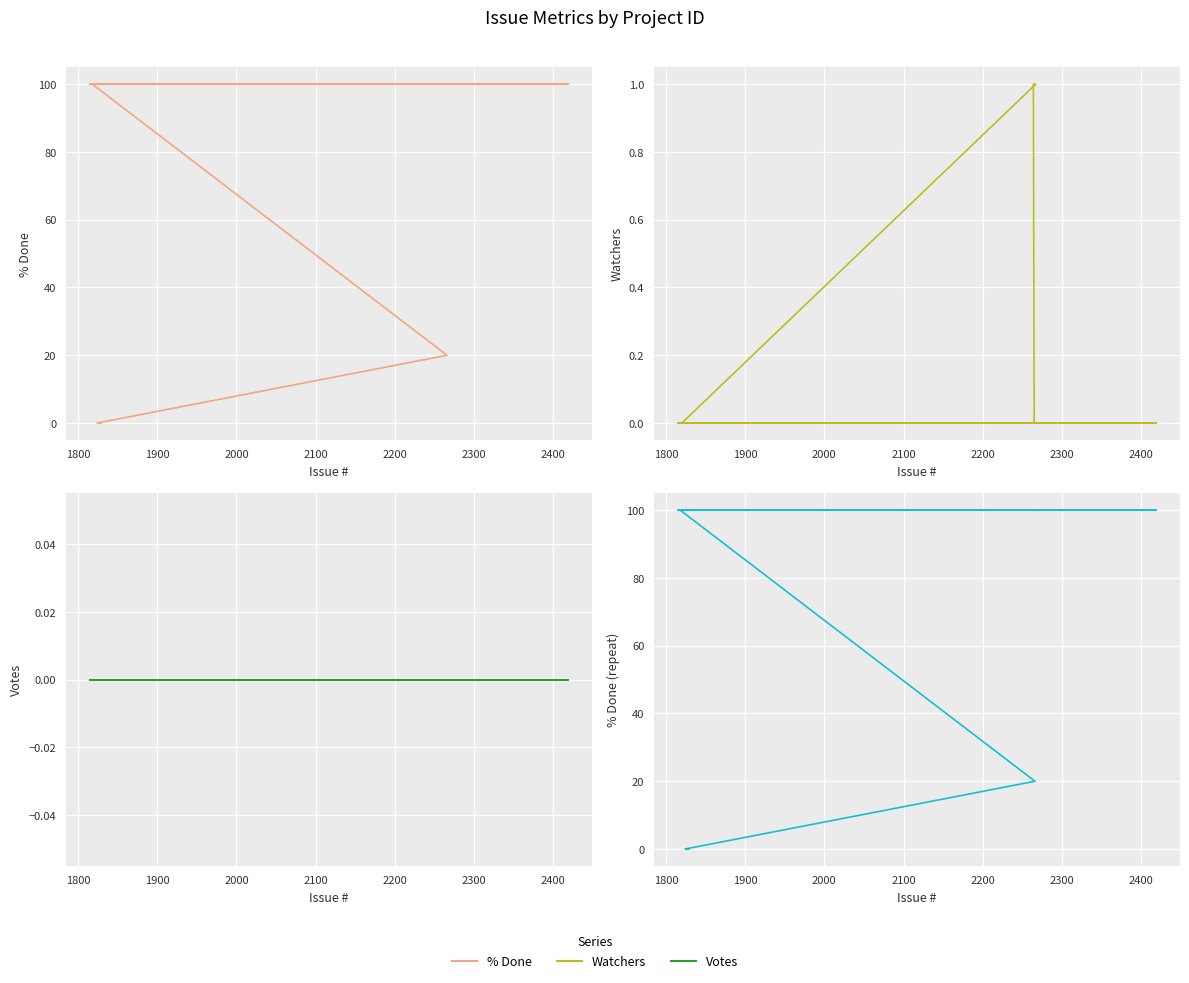

True or false: Votes has more than 1 interior local peaks.

False